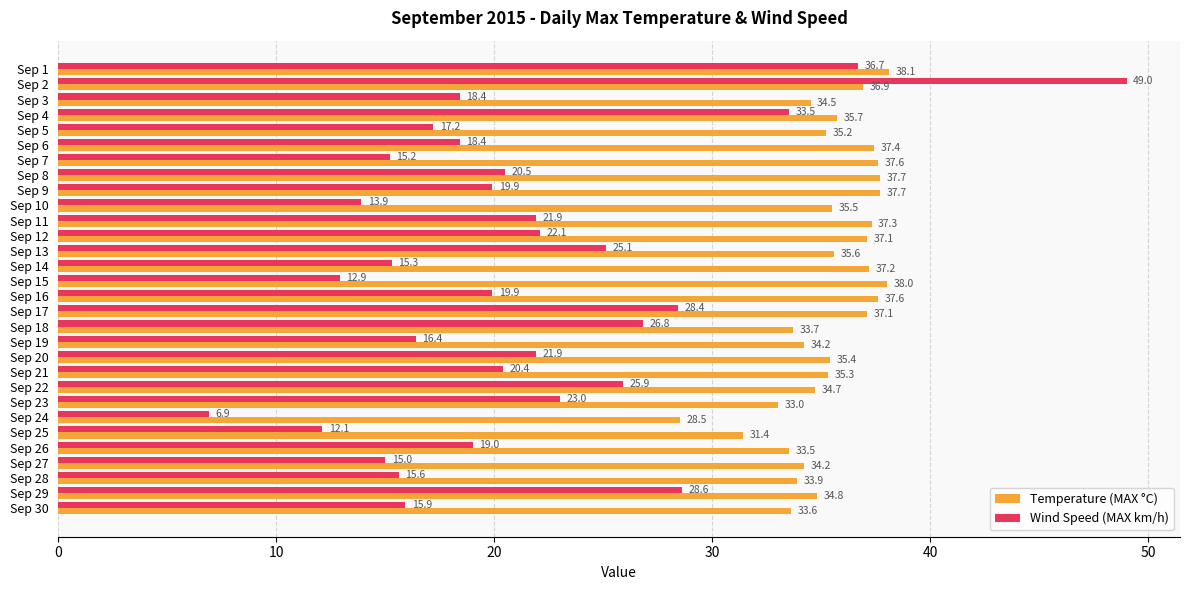

What is the average value of the Temperature (MAX °C) series?

35.4